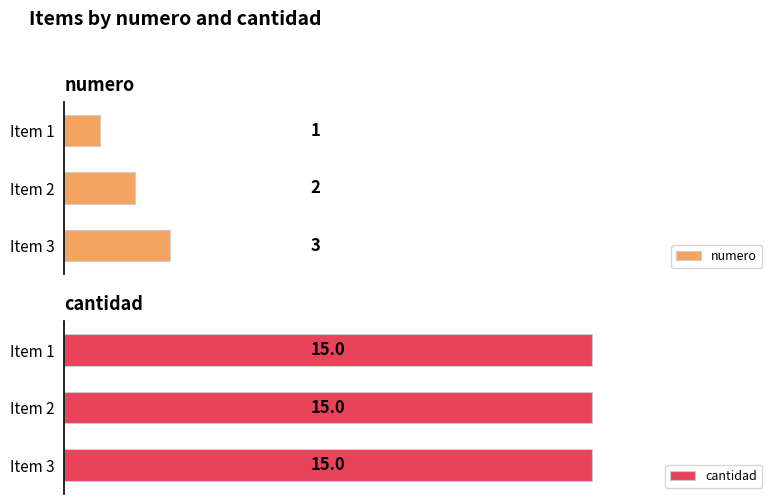

At which label does numero reach its minimum?

Item 1